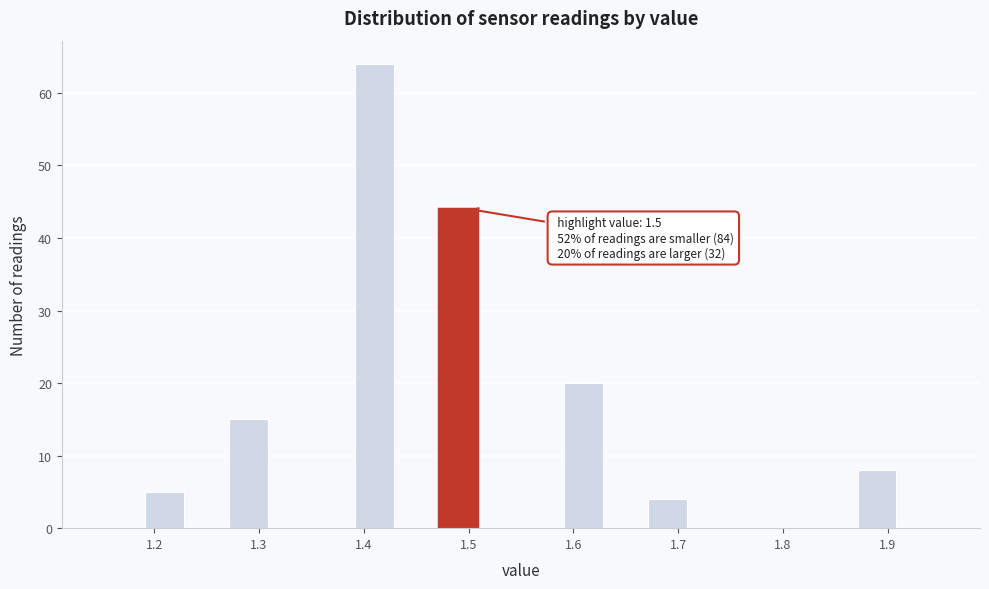

Over which range of the x-axis is the bar tallest?

1.39 to 1.43